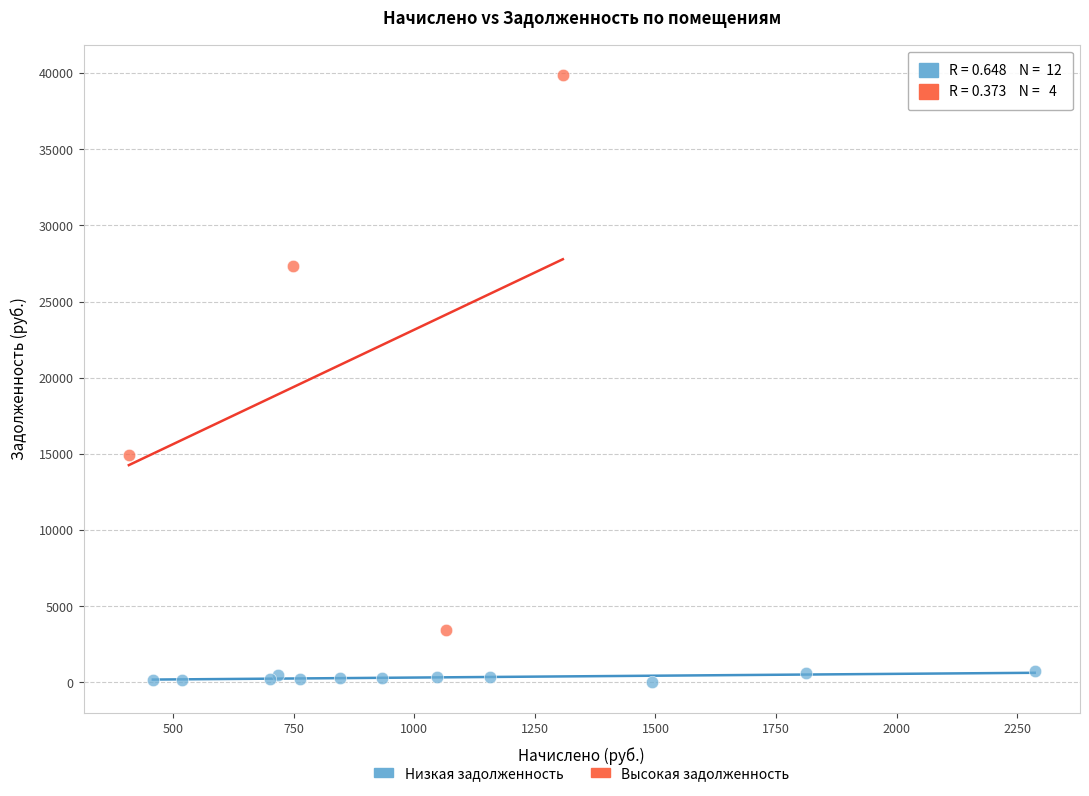

Which series reaches the maximum Y coordinate?

Высокая задолженность